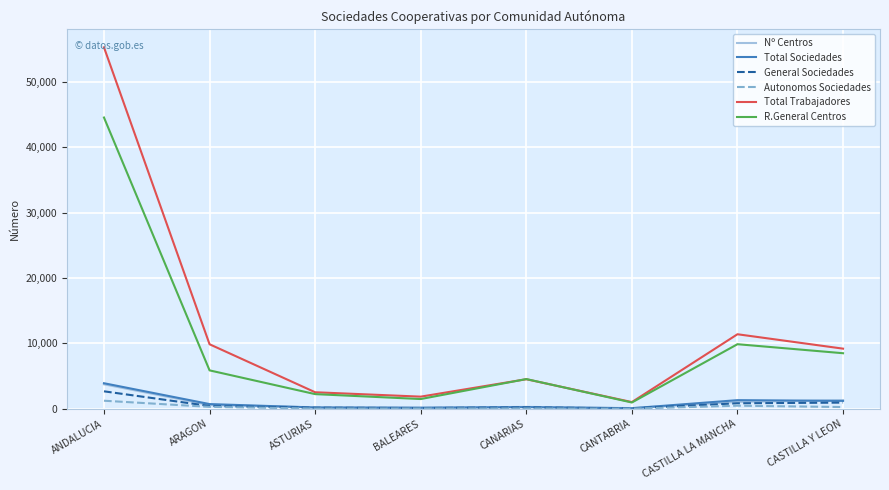

True or false: R.General Centros and Nº Centros cross at least once.

False